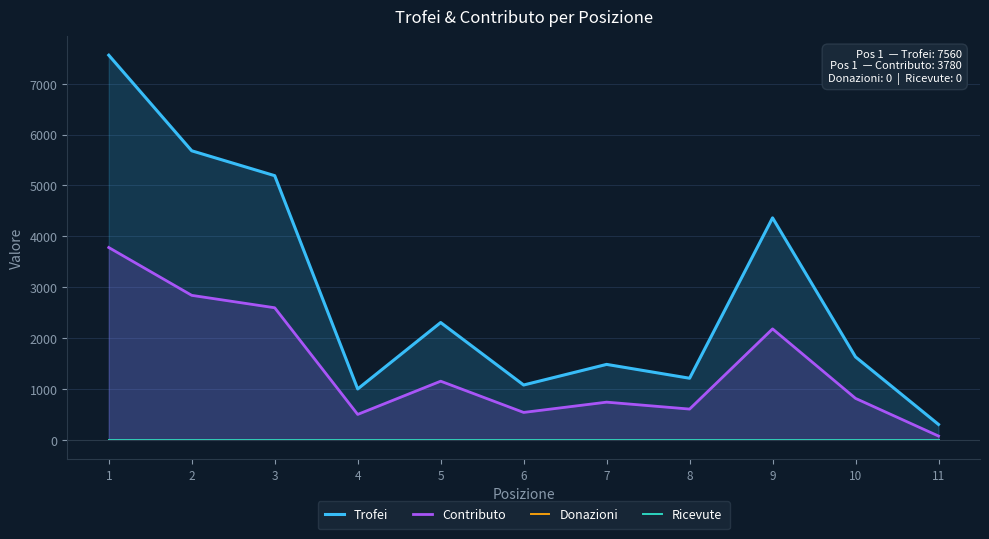

Rank the series by their maximum value, from lowest to highest.

Donazioni, Ricevute, Contributo, Trofei